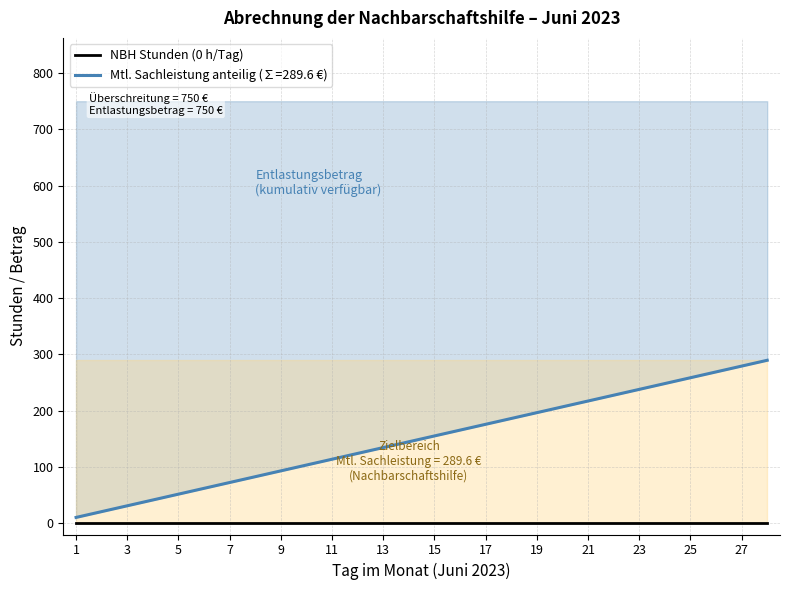

Is it true that the value at 23 is 237.9?

True